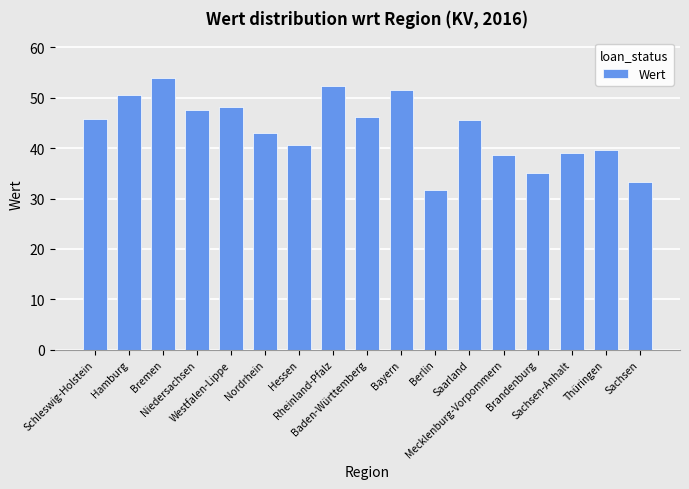

How many distinct data groups are displayed?

1